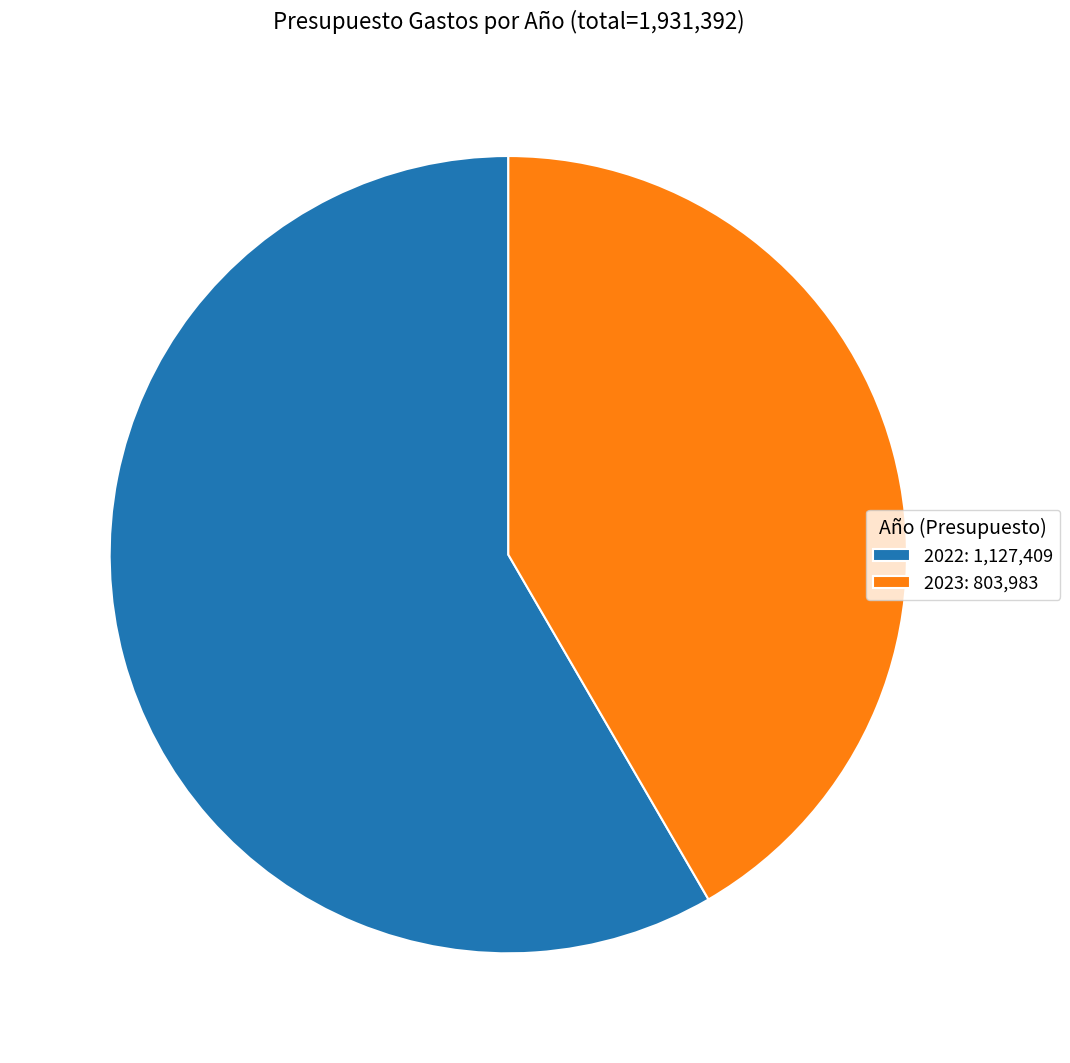

What is the largest slice in the pie chart?

2022